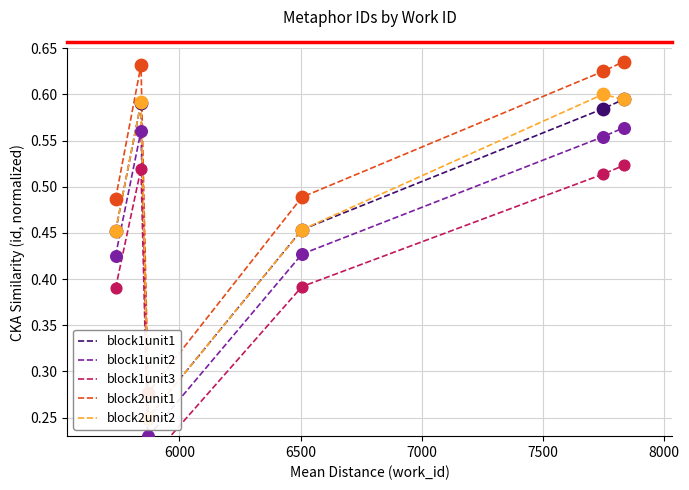

Which series has the largest Y range (max minus min)?

block2unit1